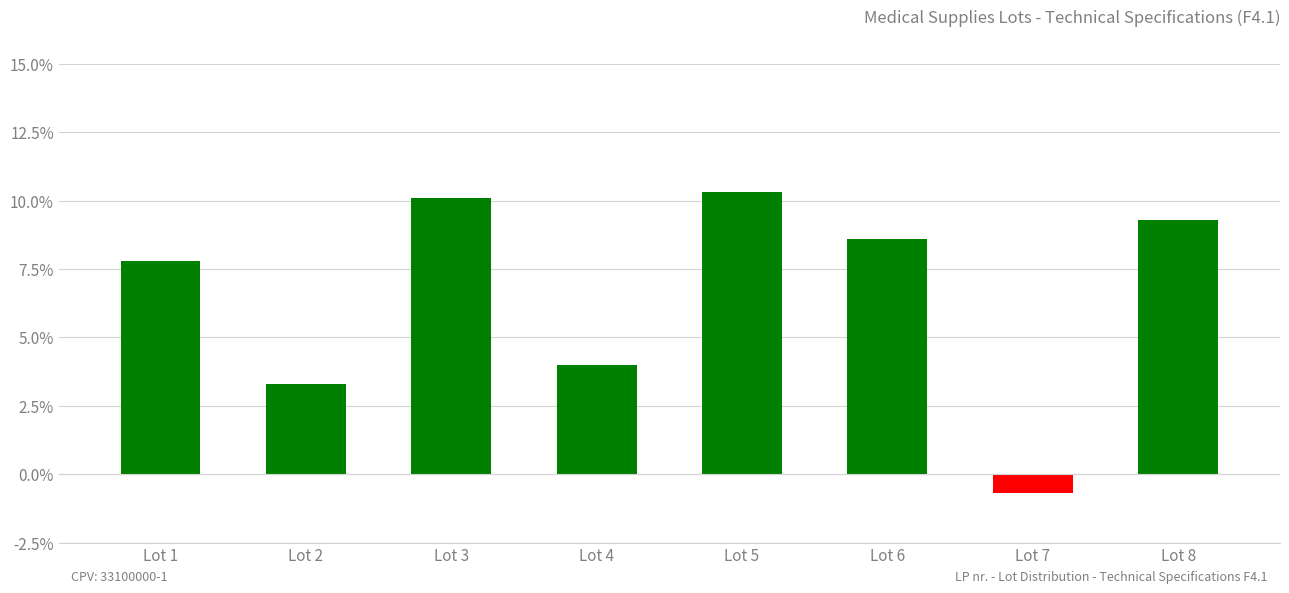

The chart shows a value of 4.9 at Lot 6. True or false?

False